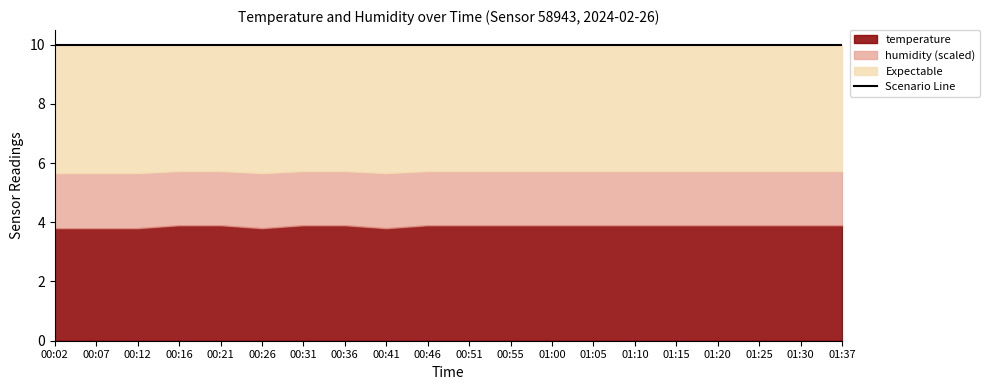

Which series changed the most between 00:41 and 01:30?

temperature